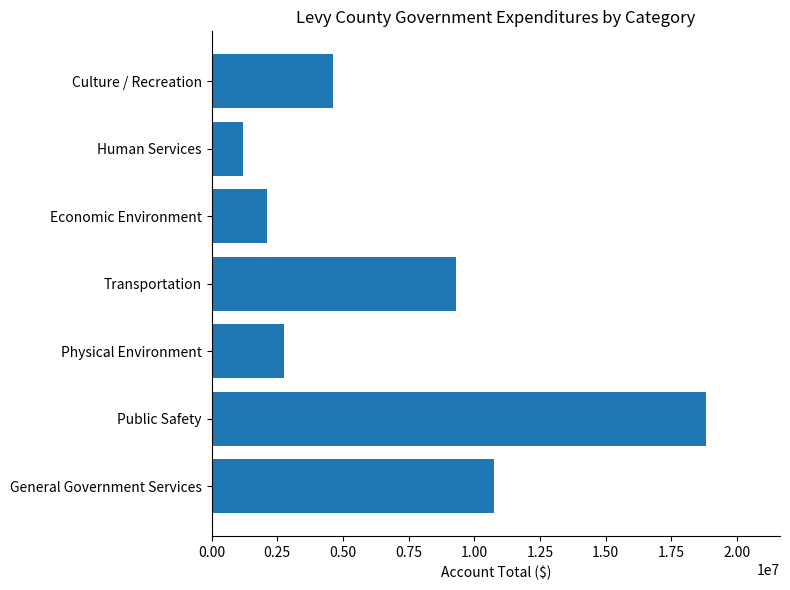

Read the value at General Government Services.

10761682